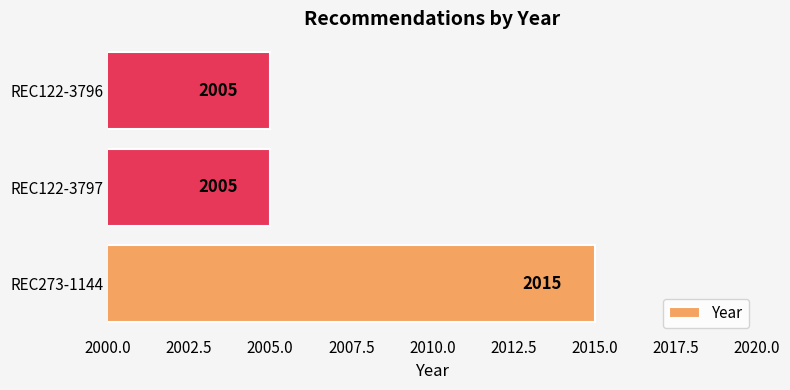

What is the average value?

2008